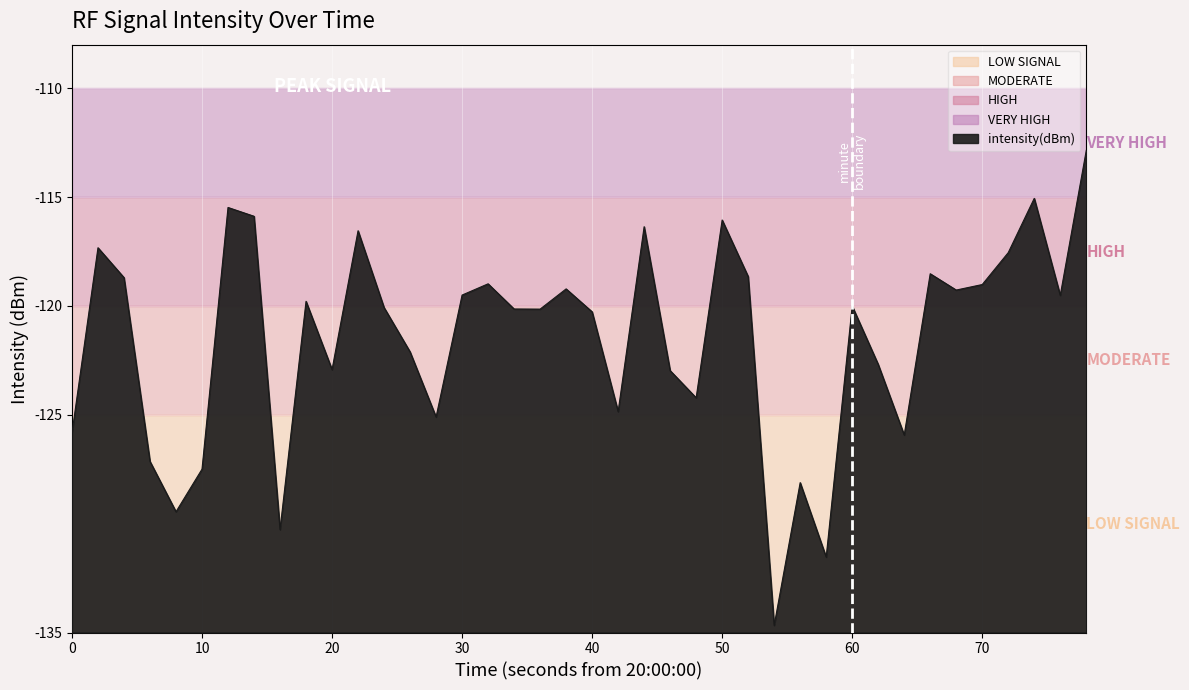

Does the chart have visible grid lines?

Yes